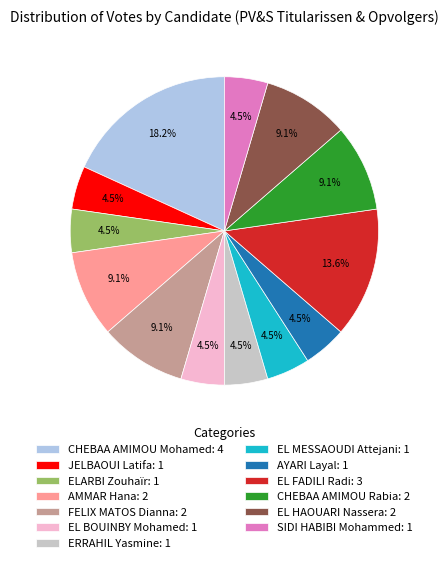

Between EL FADILI Radi: 3 and JELBAOUI Latifa: 1, which is larger?

EL FADILI Radi: 3